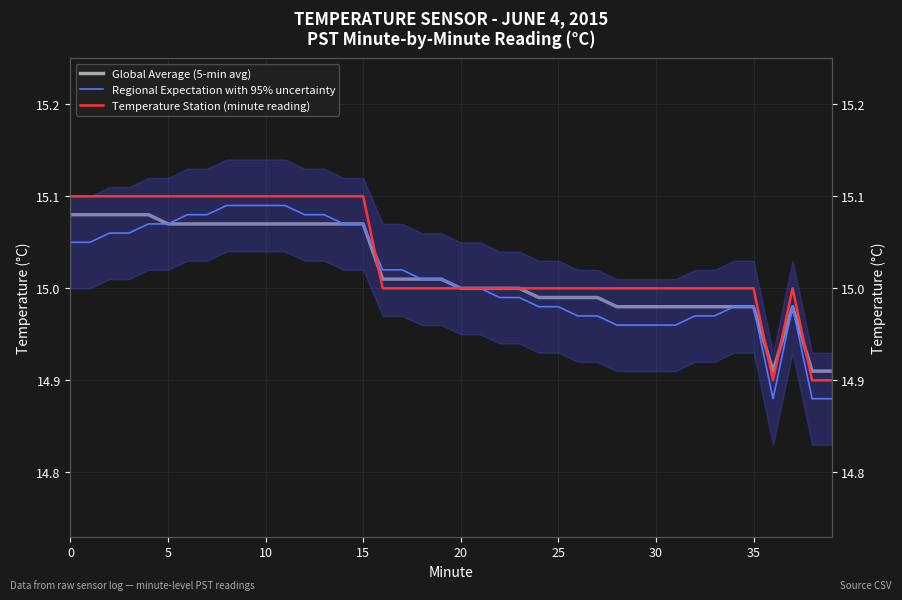

Where is Regional Expectation with 95% uncertainty nearest to the value 14?

36